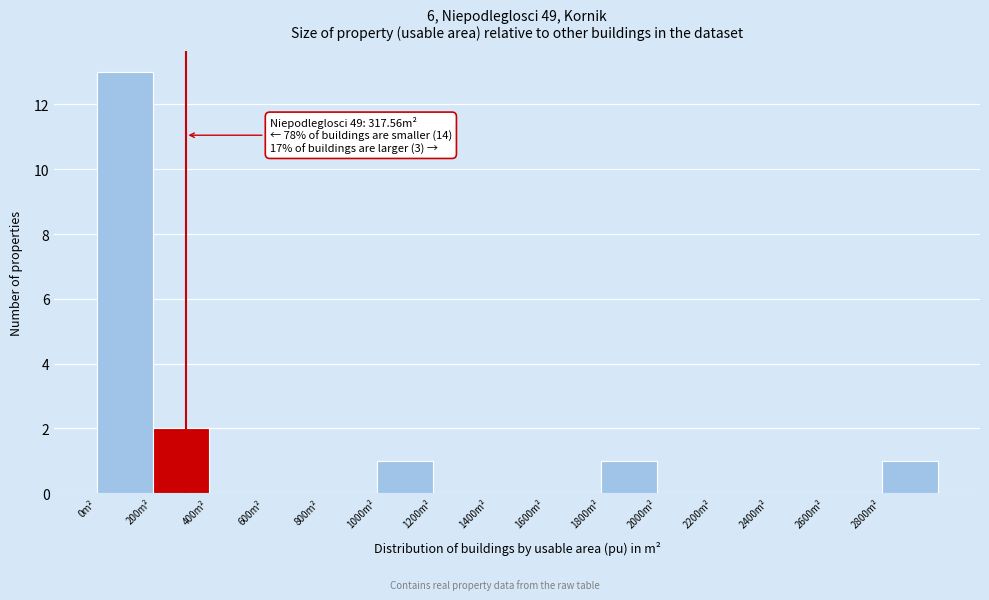

Over which range of the x-axis is the bar tallest?

0 to 200